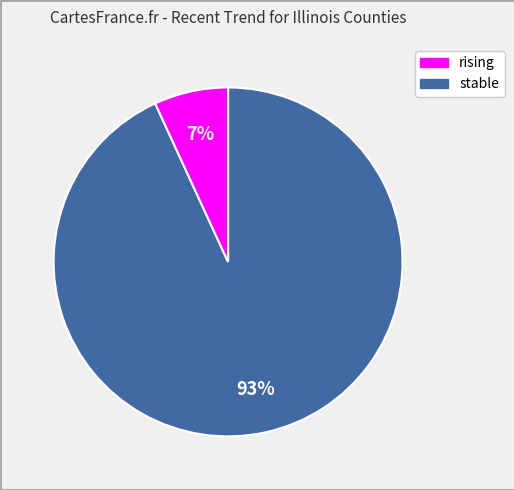

To the nearest percent, what is the difference between the largest and smallest slice percentages?

86%